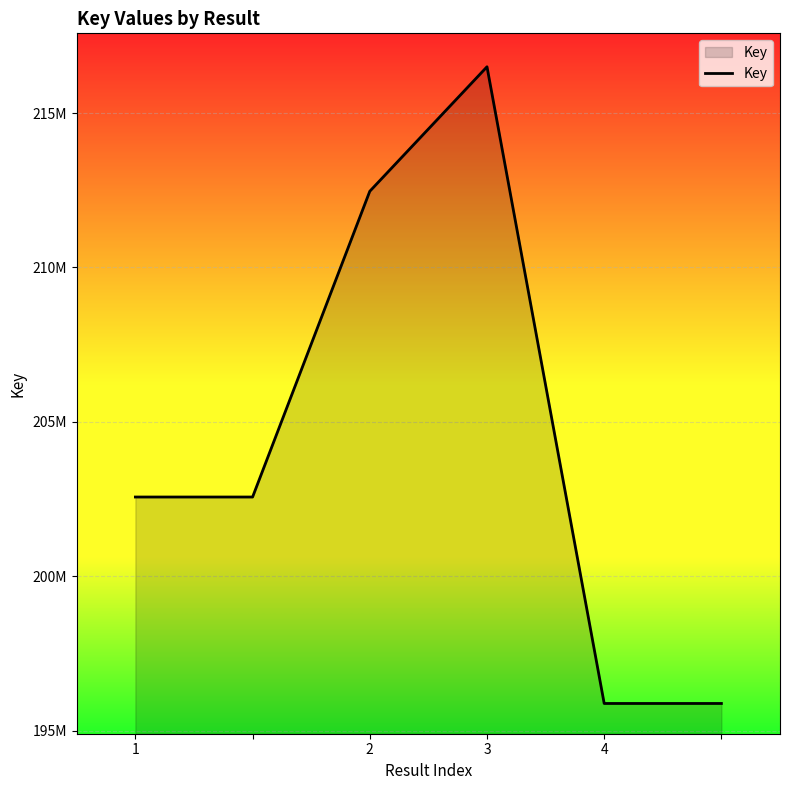

Reading right to left, transcribe all the data shown in this chart.

195883455	195883455	216497359	212466824	202567424	202567424